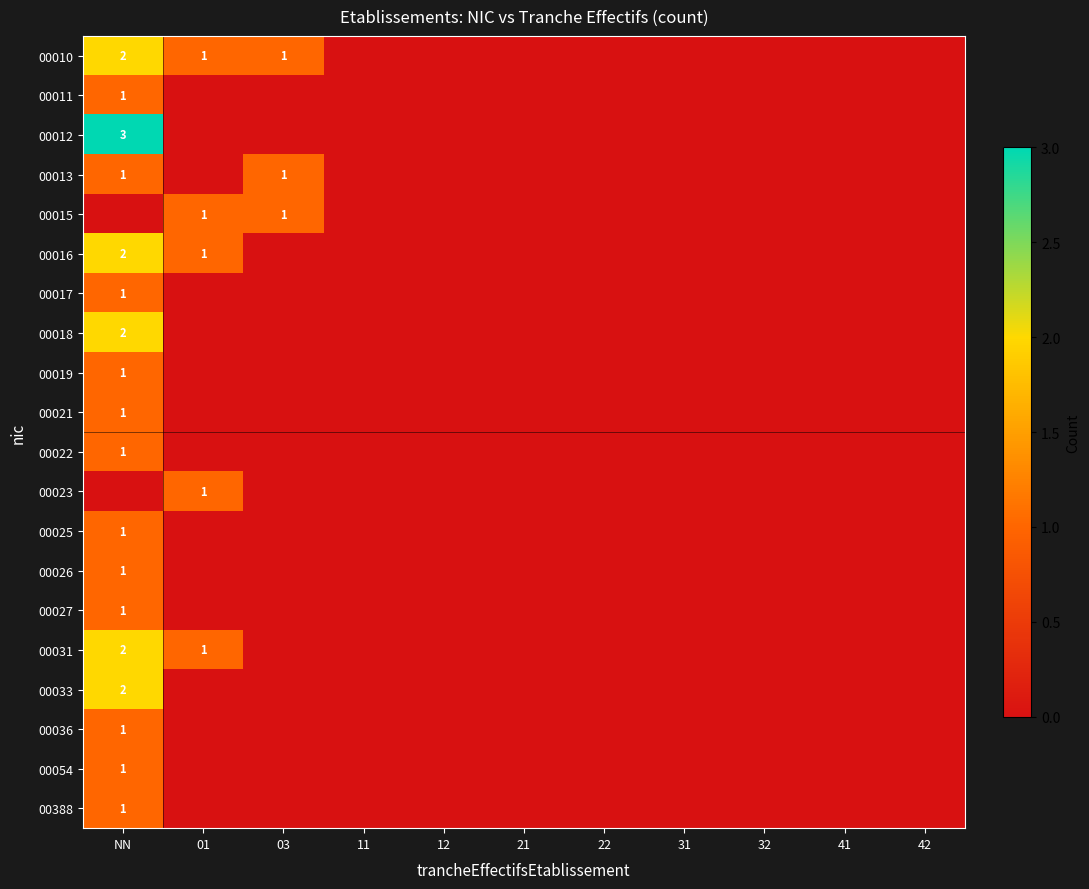

True or false: 00033 has a value of 2 at NN.

True